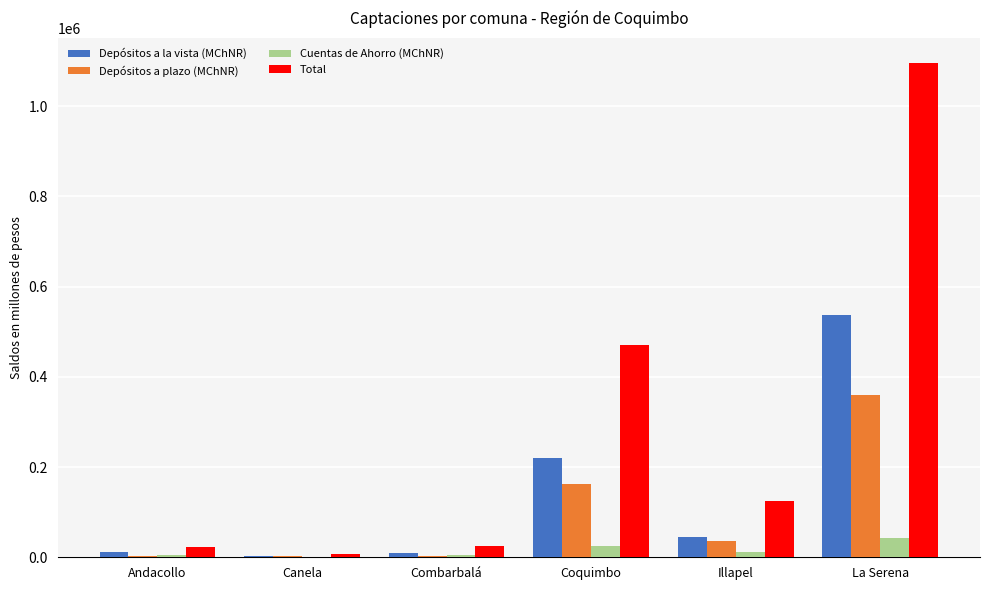

The Depósitos a plazo (MChNR) series shows 3817.6 at Andacollo. True or false?

True